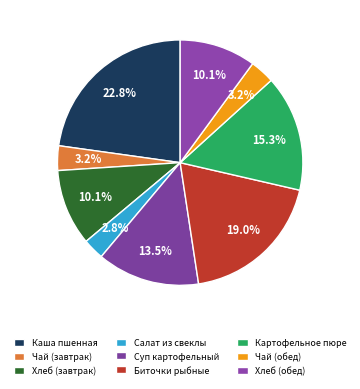

Count the number of slices in the pie.

9